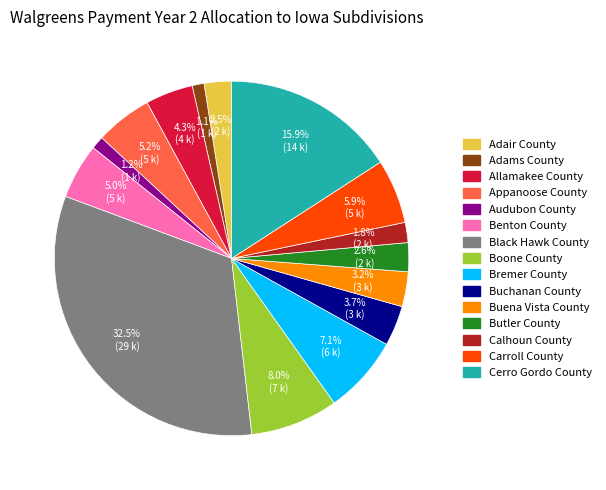

Count the number of slices in the pie.

15